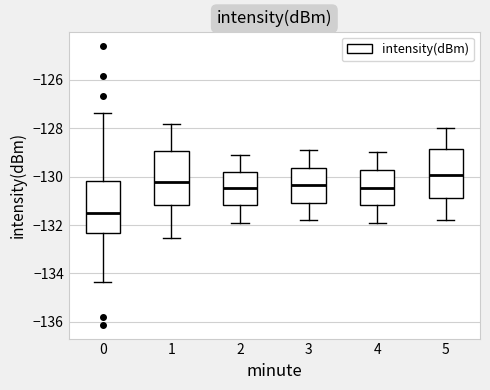

Which box's median line is the highest?

5